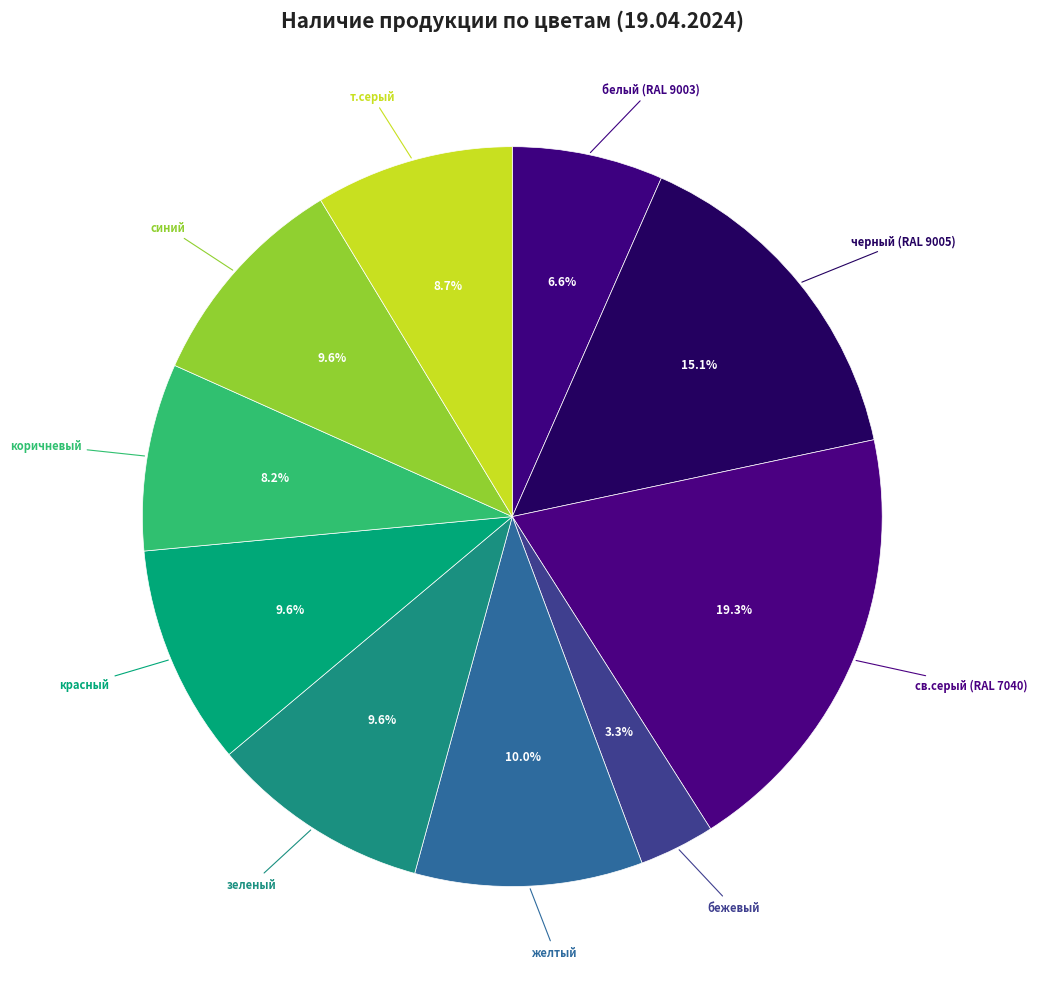

To the nearest percent, what is the combined percentage of красный and синий?

19%